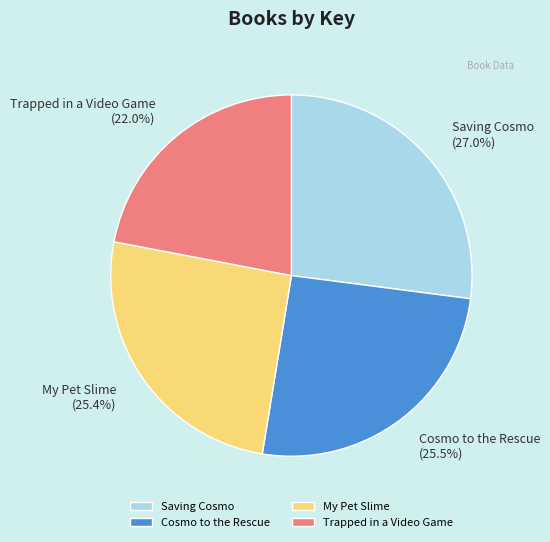

Is Trapped in a Video Game the majority of the pie?

No